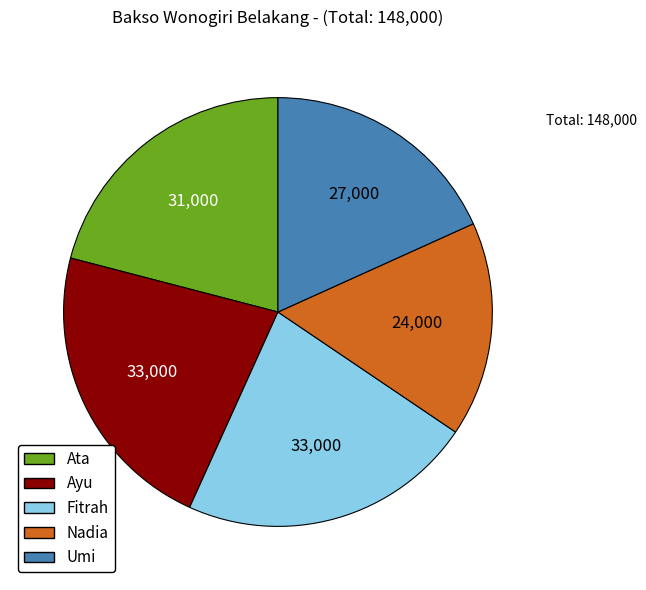

Does Ata account for over 50% of the chart?

No